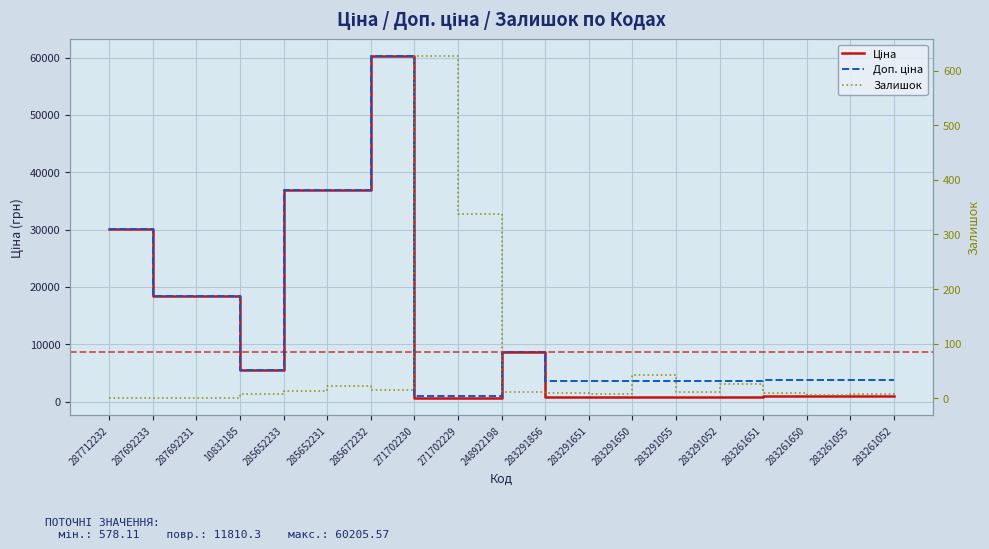

The Залишок series shows 0.0 at 287712232. True or false?

True